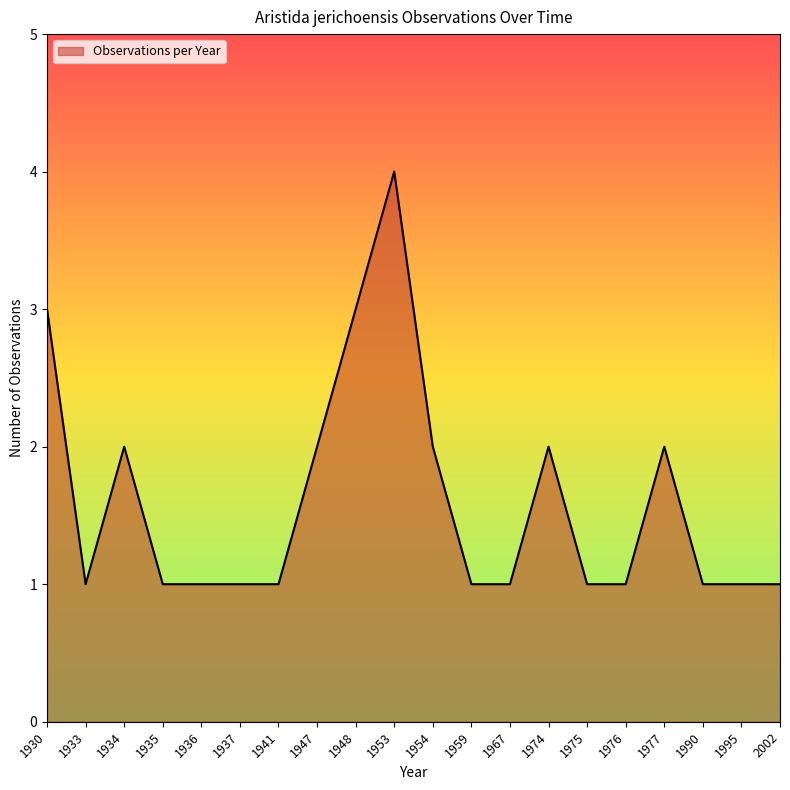

What is the greatest value displayed?

4